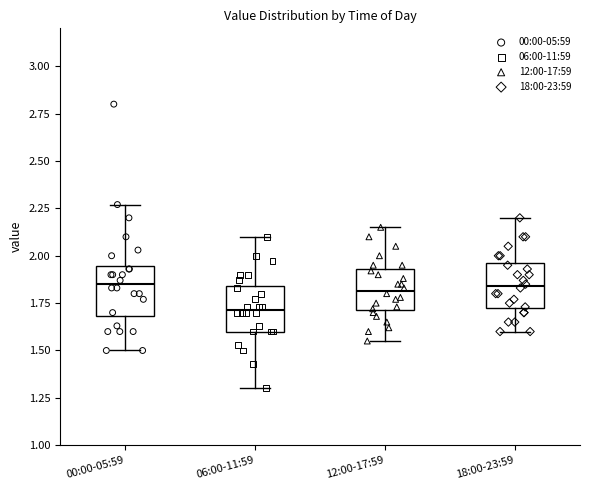

Reading left to right, read every box against the y-axis: the position of its median line, the range the box covers, and the ends of its whiskers. The values are not printed on the chart, so give them approximately, as read against the axis.

00:00-05:59: median 1.85, box 1.70 to 1.95, whiskers 1.50 to 2.25
06:00-11:59: median 1.70, box 1.60 to 1.85, whiskers 1.30 to 2.10
12:00-17:59: median 1.80, box 1.70 to 1.95, whiskers 1.55 to 2.15
18:00-23:59: median 1.85, box 1.70 to 1.95, whiskers 1.60 to 2.20